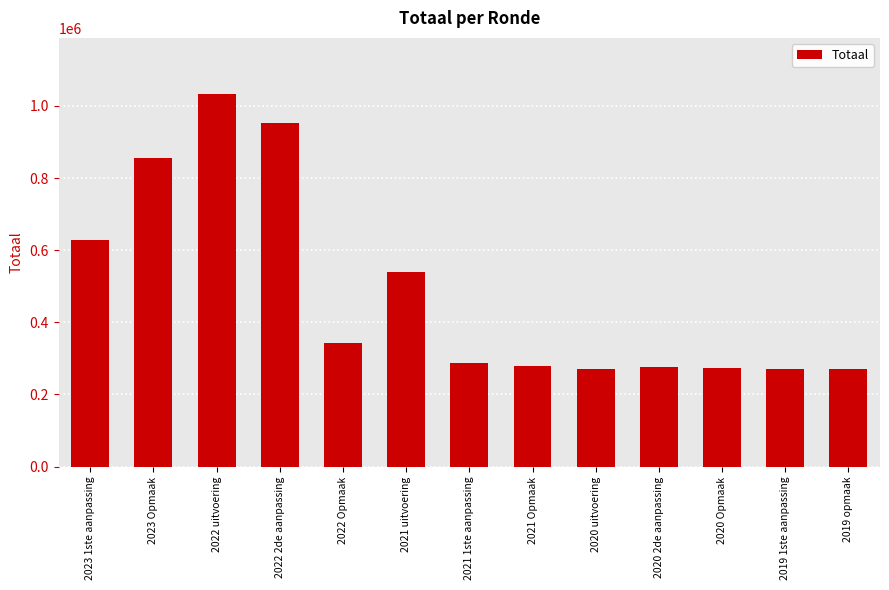

What is the sum of the values at 2019 1ste aanpassing and 2023 1ste aanpassing?

900217